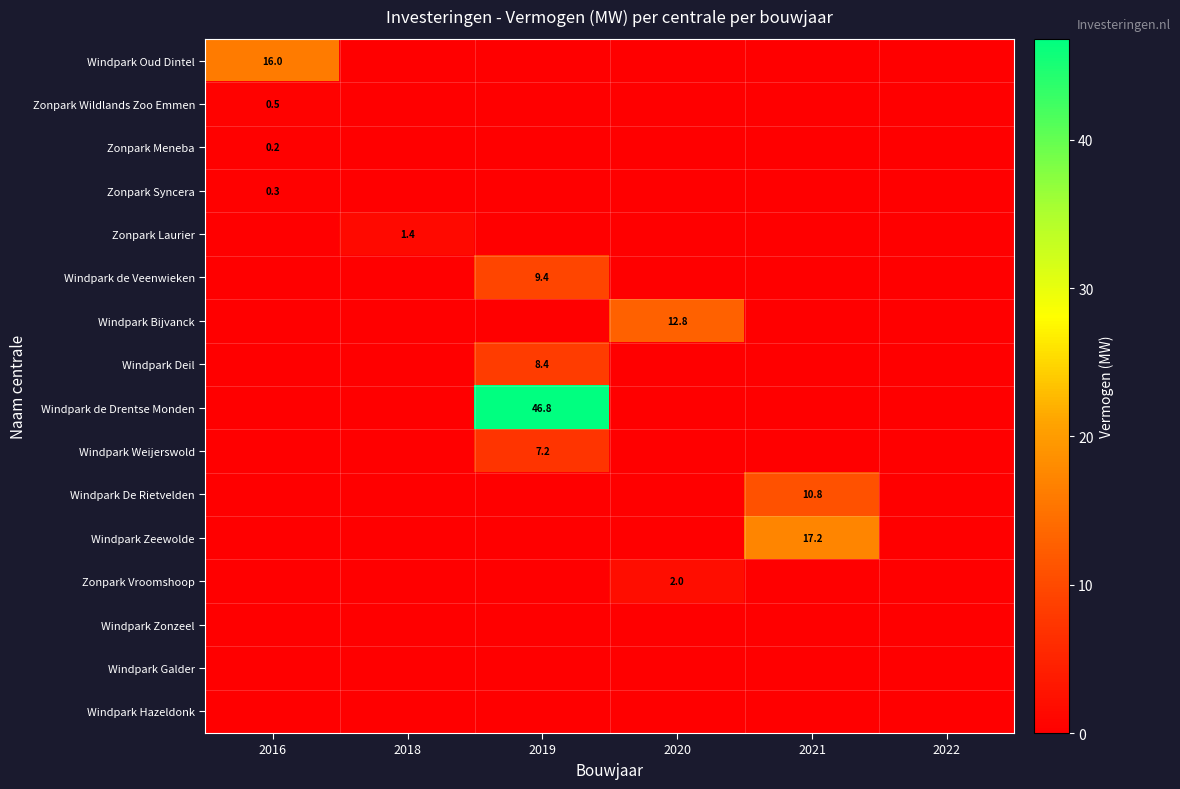

What is the sum of all Windpark Deil values?

8.4